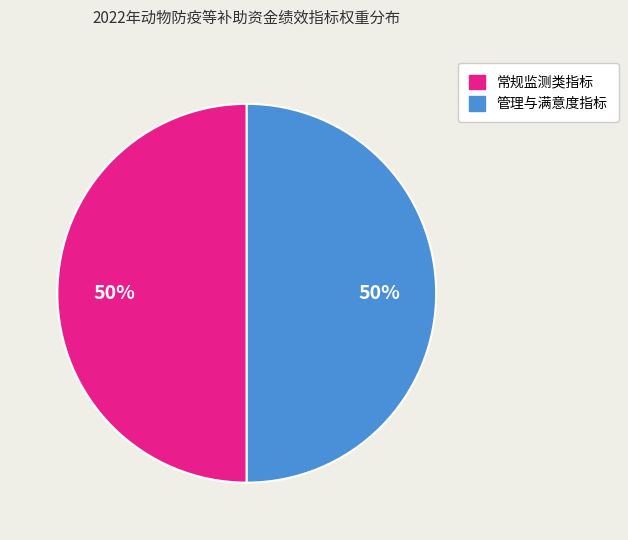

How many segments does this pie chart have?

2